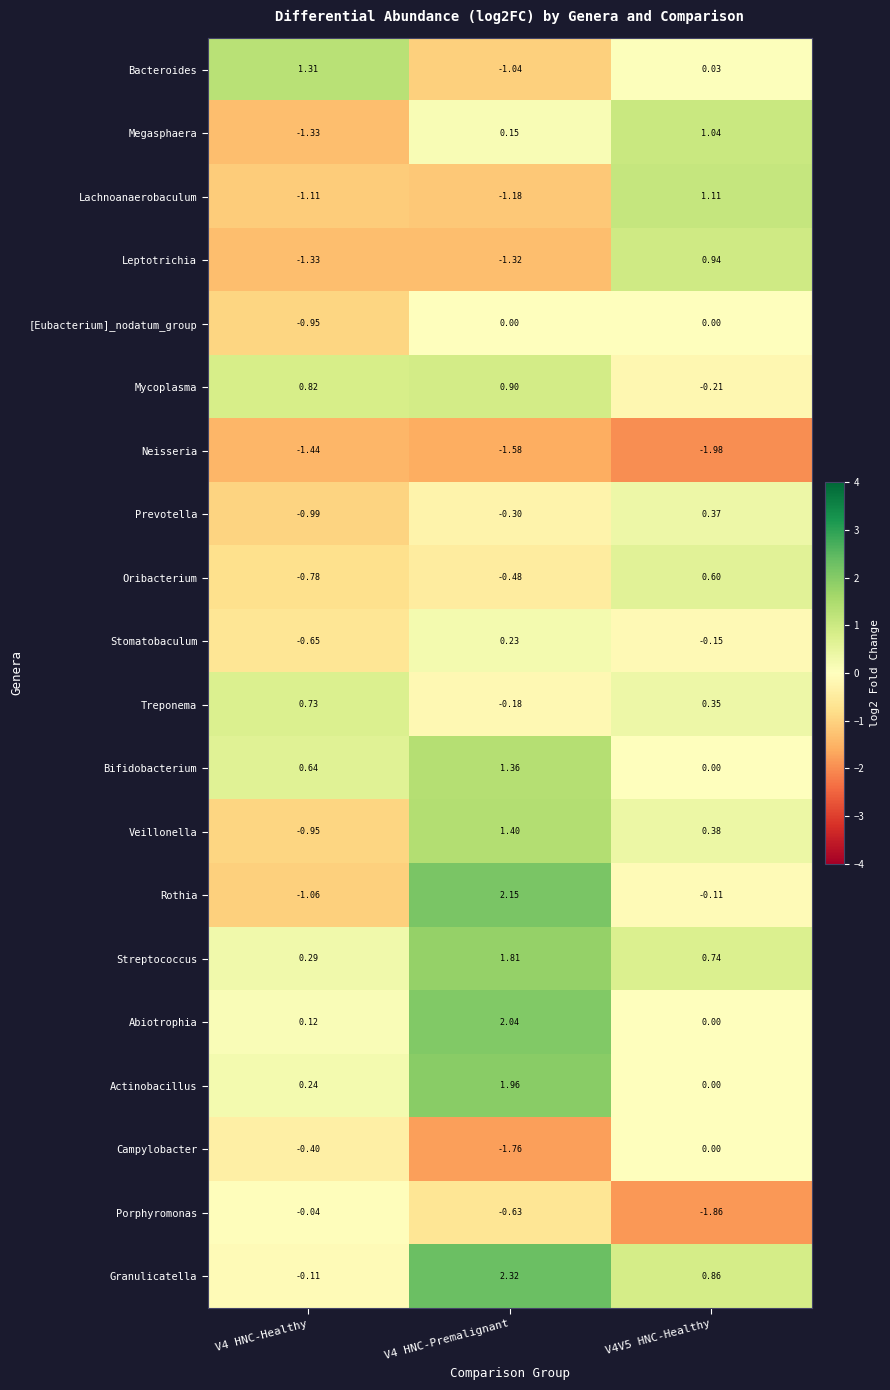

Is the value of Oribacterium at V4 HNC-Premalignant greater than the value of Campylobacter at V4V5 HNC-Healthy?

No